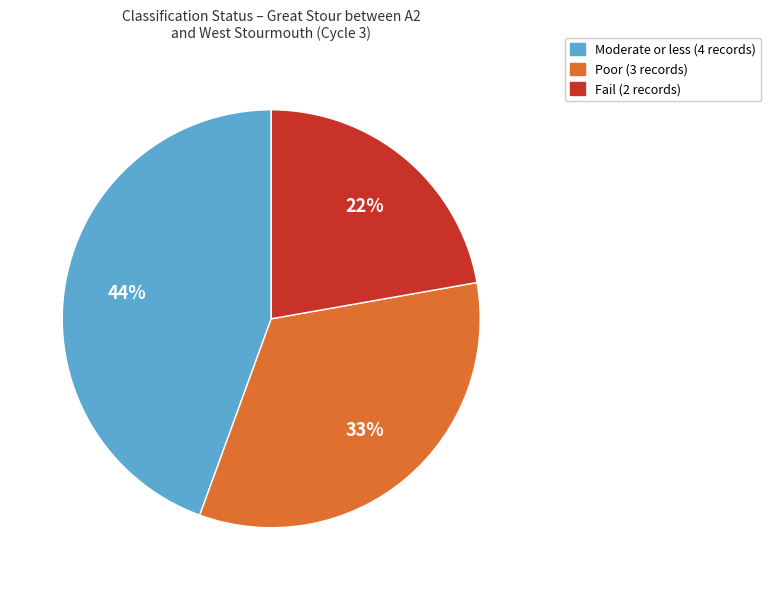

What percentage is the Fail (2 records) slice, to the nearest percent?

22%